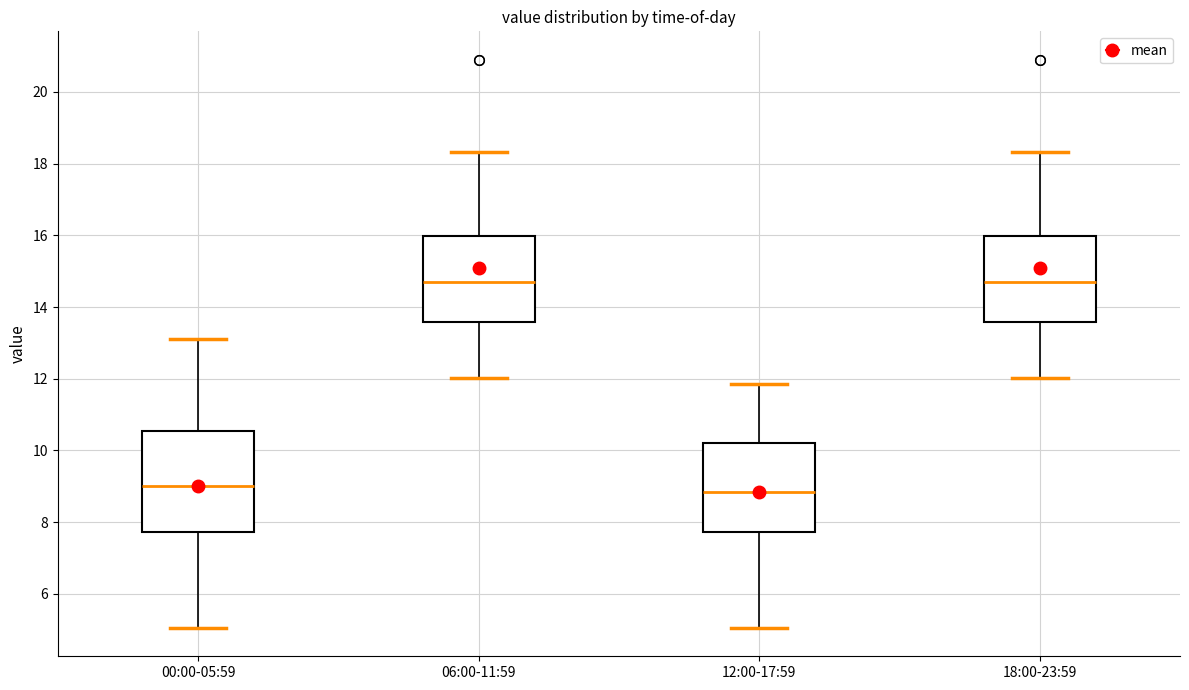

Reading left to right, read every box against the y-axis: the position of its median line, the range the box covers, and the ends of its whiskers. The values are not printed on the chart, so give them approximately, as read against the axis.

00:00-05:59: median 9.0, box 7.8 to 10.6, whiskers 5.0 to 13.2
06:00-11:59: median 14.8, box 13.6 to 16.0, whiskers 12.0 to 18.4
12:00-17:59: median 8.8, box 7.8 to 10.2, whiskers 5.0 to 11.8
18:00-23:59: median 14.8, box 13.6 to 16.0, whiskers 12.0 to 18.4